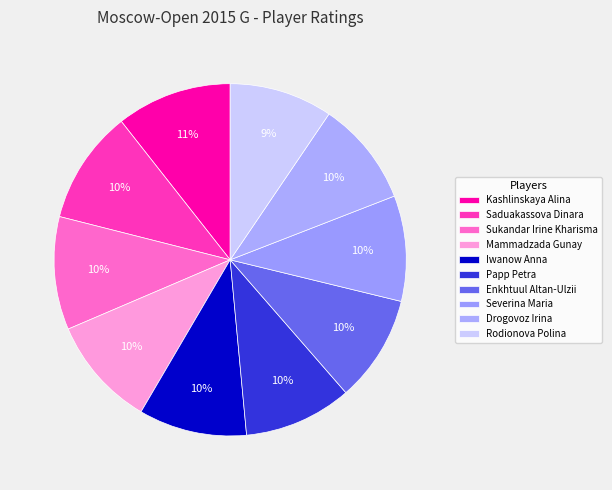

Count the number of slices in the pie.

10